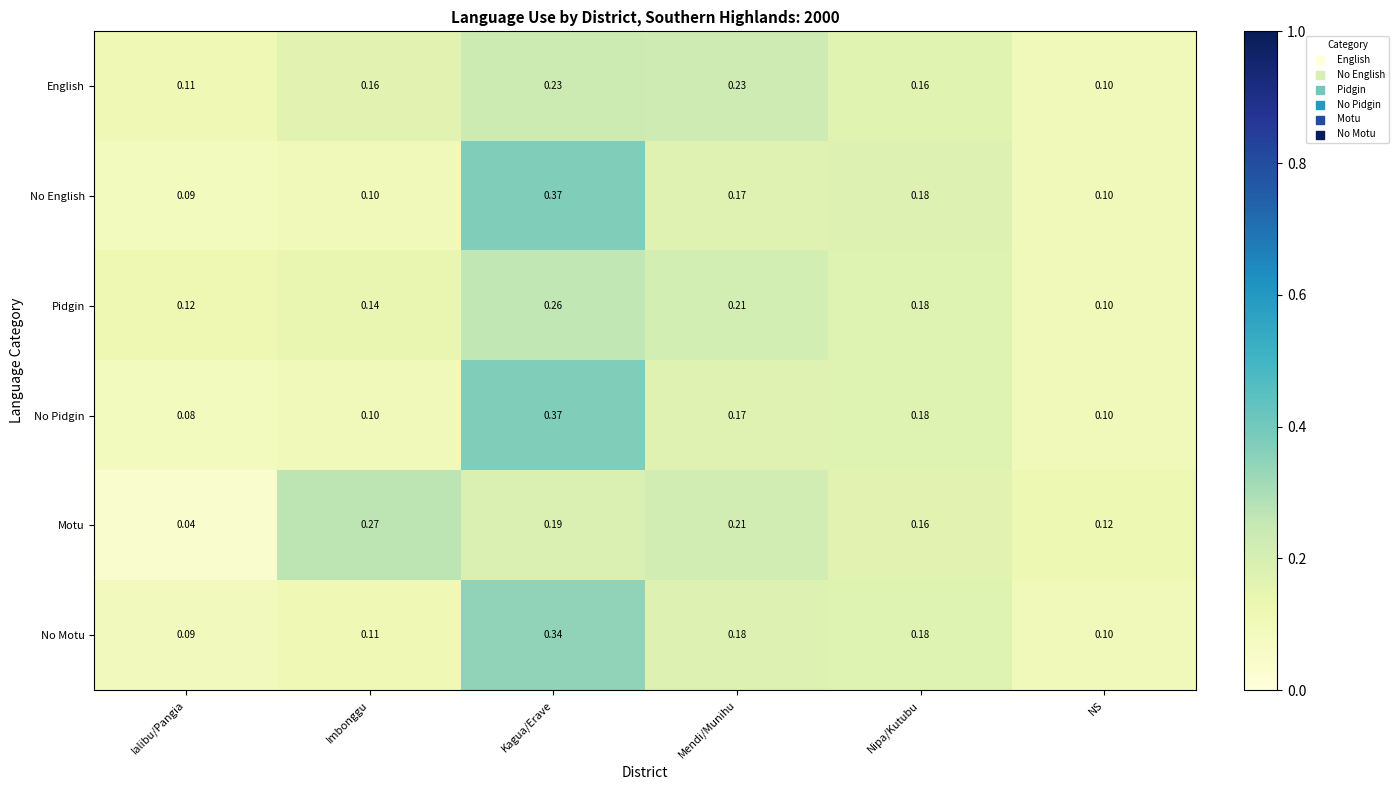

List the labels in order of Pidgin value, smallest first.

NS, Ialibu/Pangia, Imbonggu, Nipa/Kutubu, Mendi/Munihu, Kagua/Erave